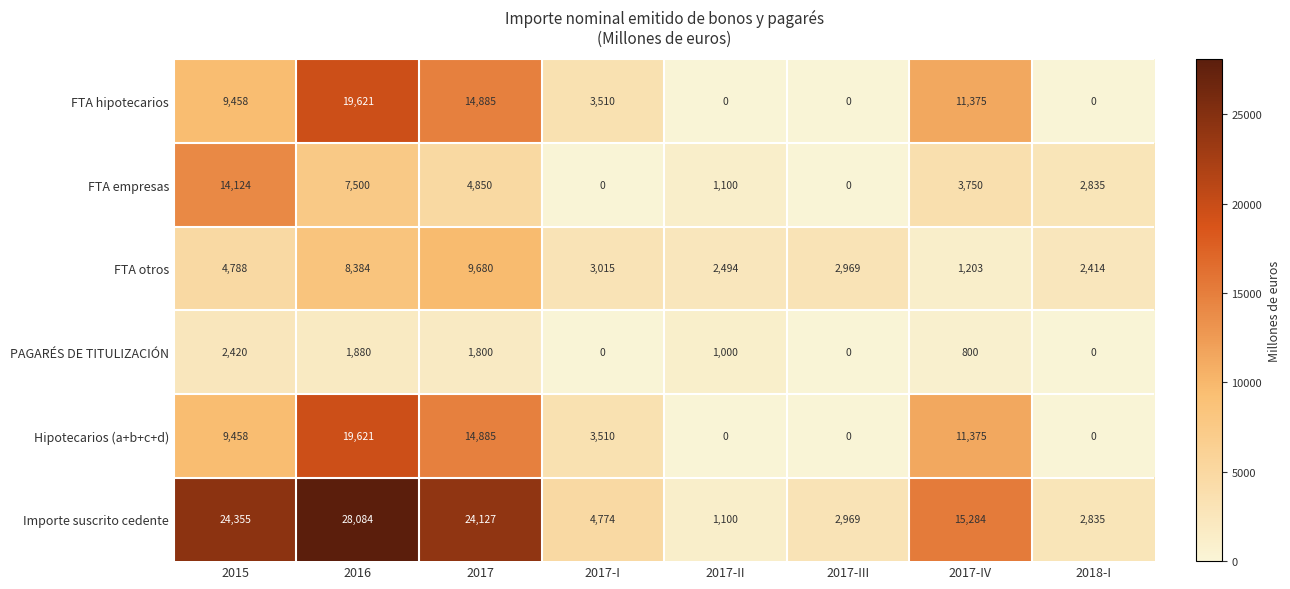

Is it true that PAGARÉS DE TITULIZACIÓN equals -1038 at 2017-I?

False